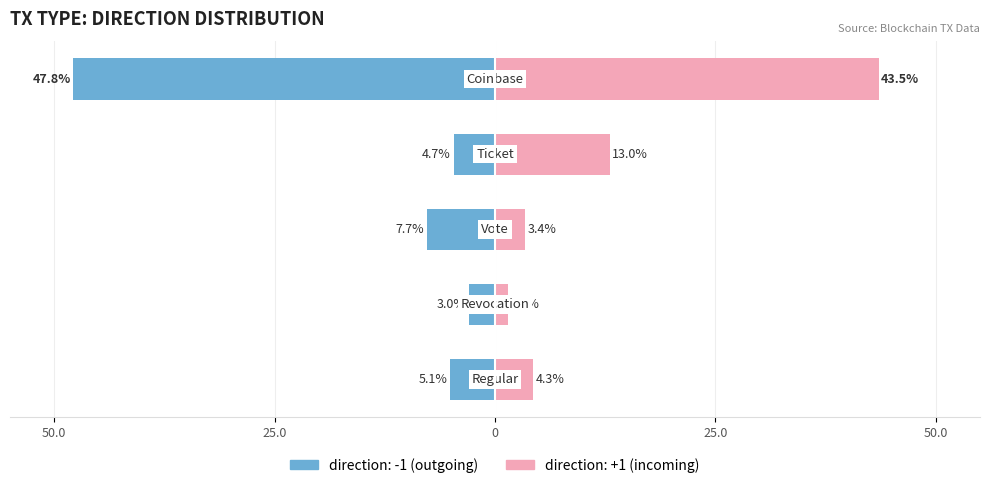

How many bars are there in each group?

2